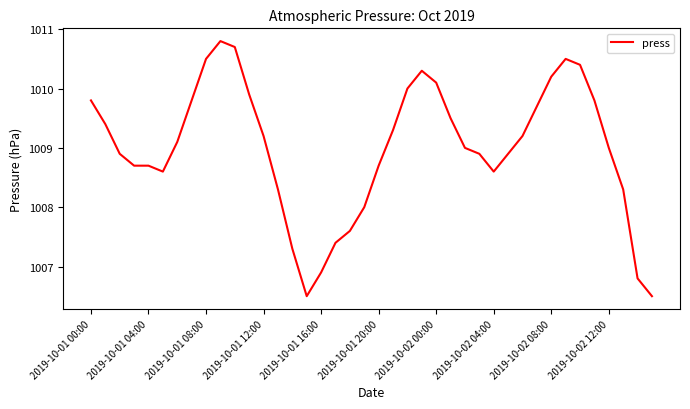

What is the difference between the maximum and minimum values?

4.3